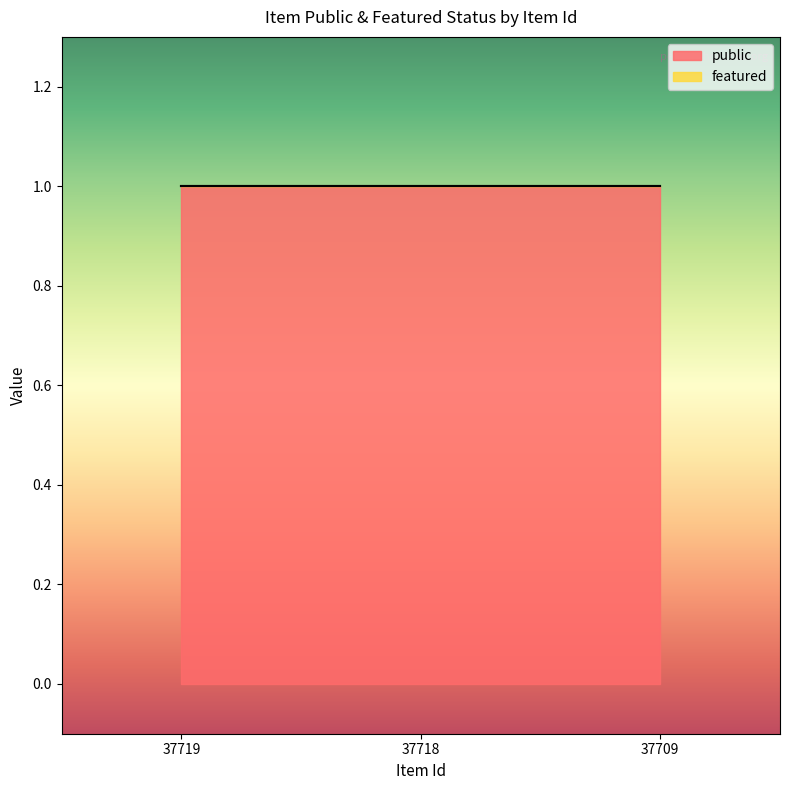

Which series has the largest range (max minus min)?

public